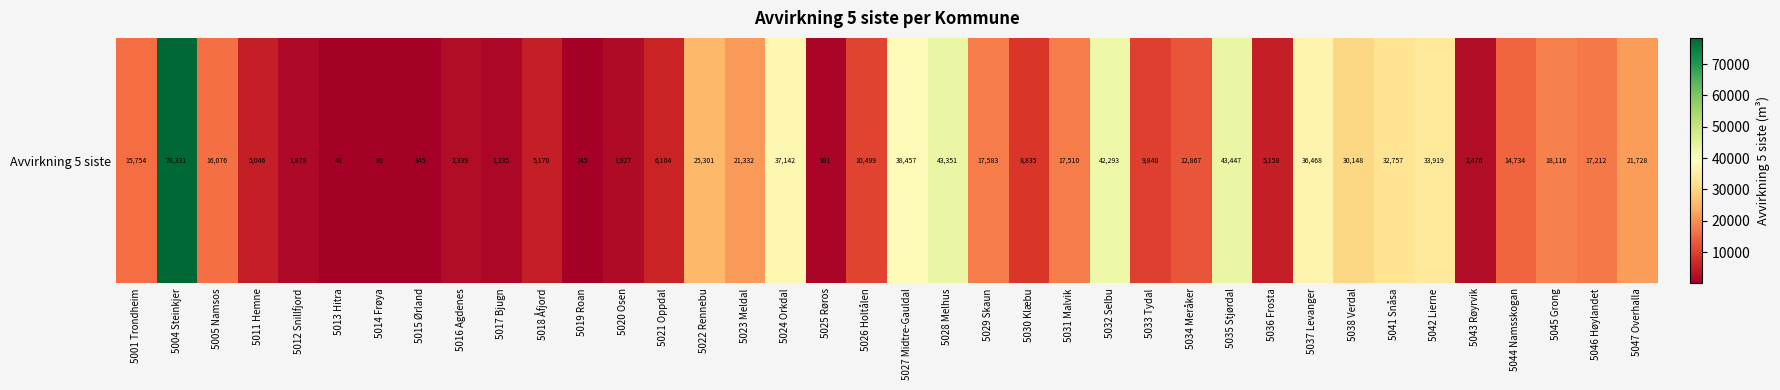

How many series are shown in this chart?

1